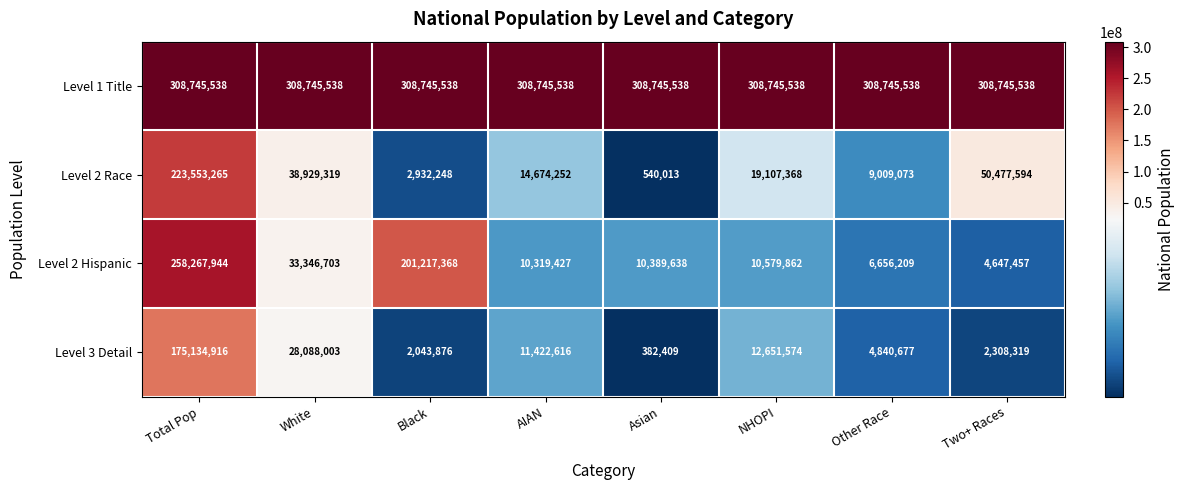

The Level 2 Hispanic series shows 10389638 at Asian. True or false?

True